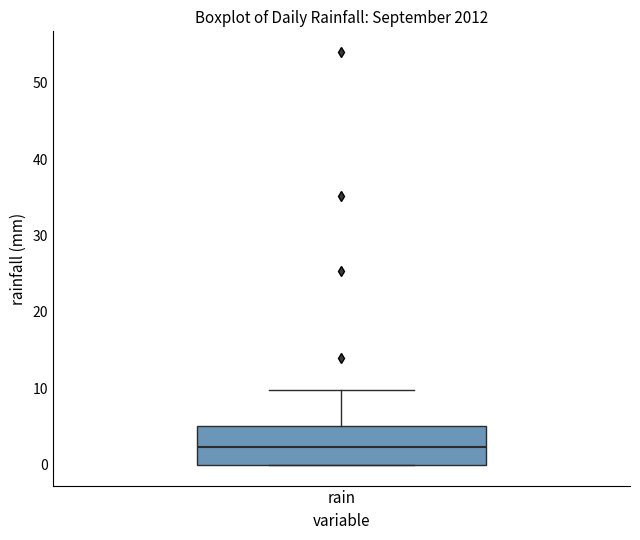

Where does the median line of the box for rain sit on the y-axis? The values are not printed on the chart, so give them approximately, as read against the axis.

2